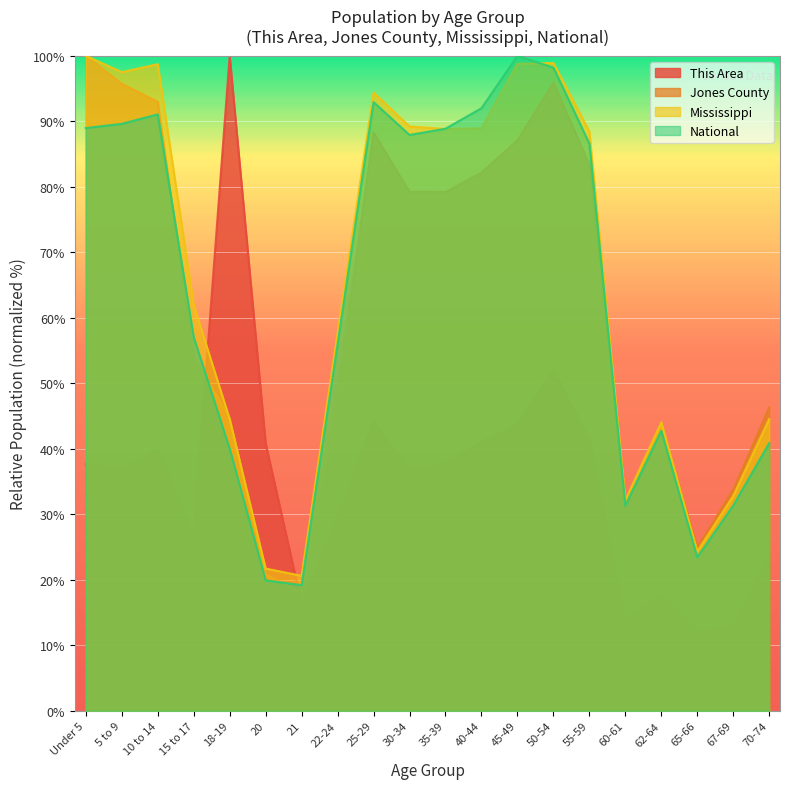

What is the minimum value for National?

19.2